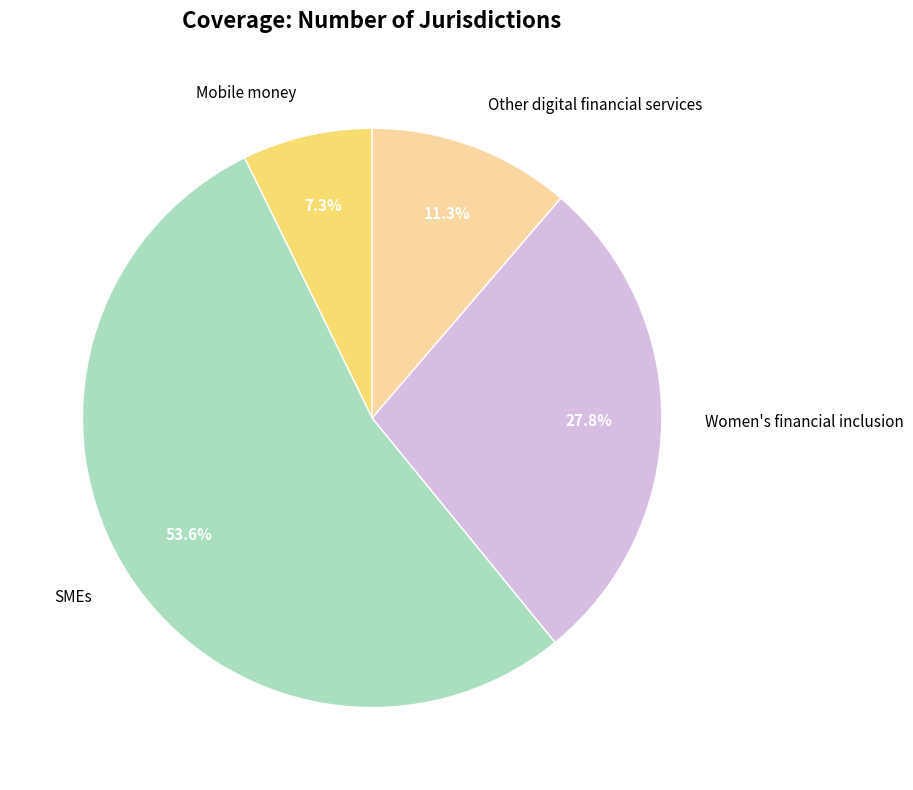

What is the ratio of the value at Mobile money to the value at Other digital financial services?

0.6